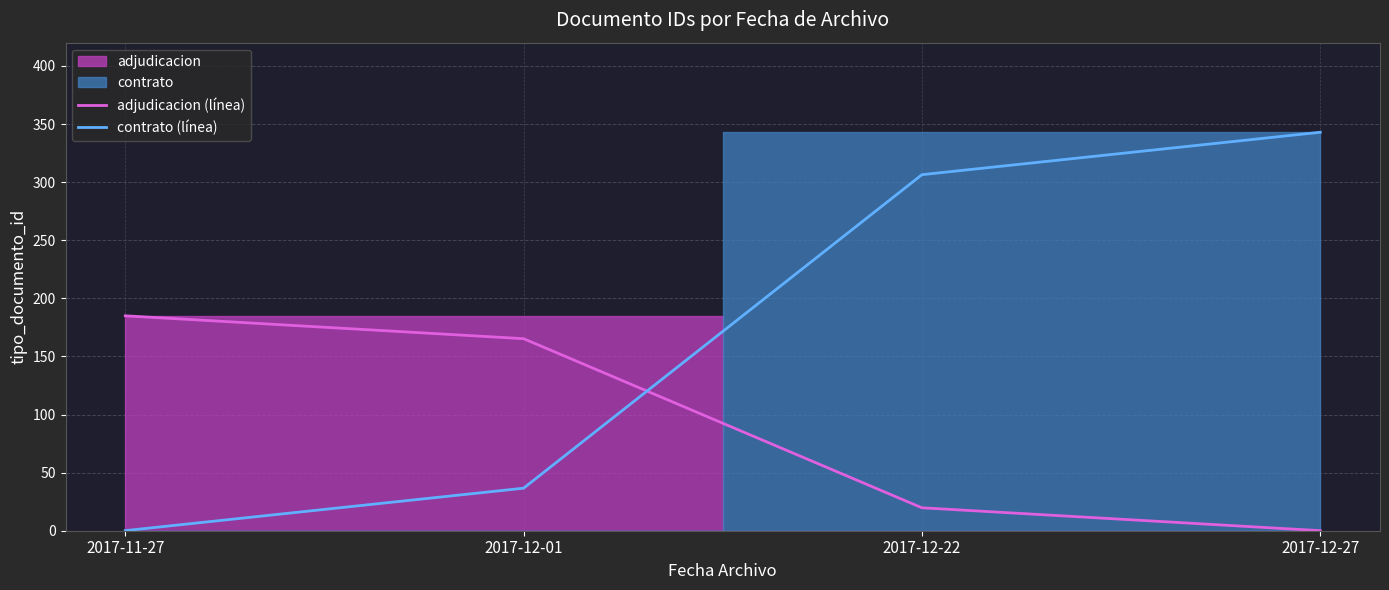

What is the greatest value displayed?

342.9